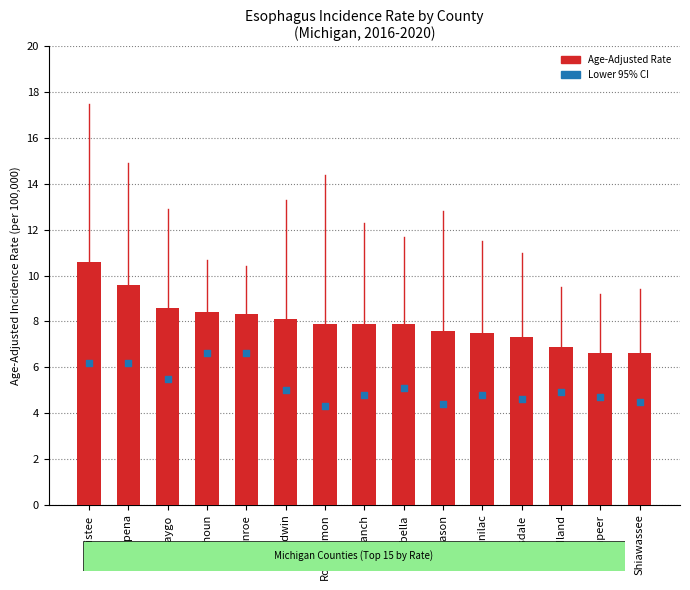

Which series has the widest spread of Y values?

Age-Adjusted Incidence Rate